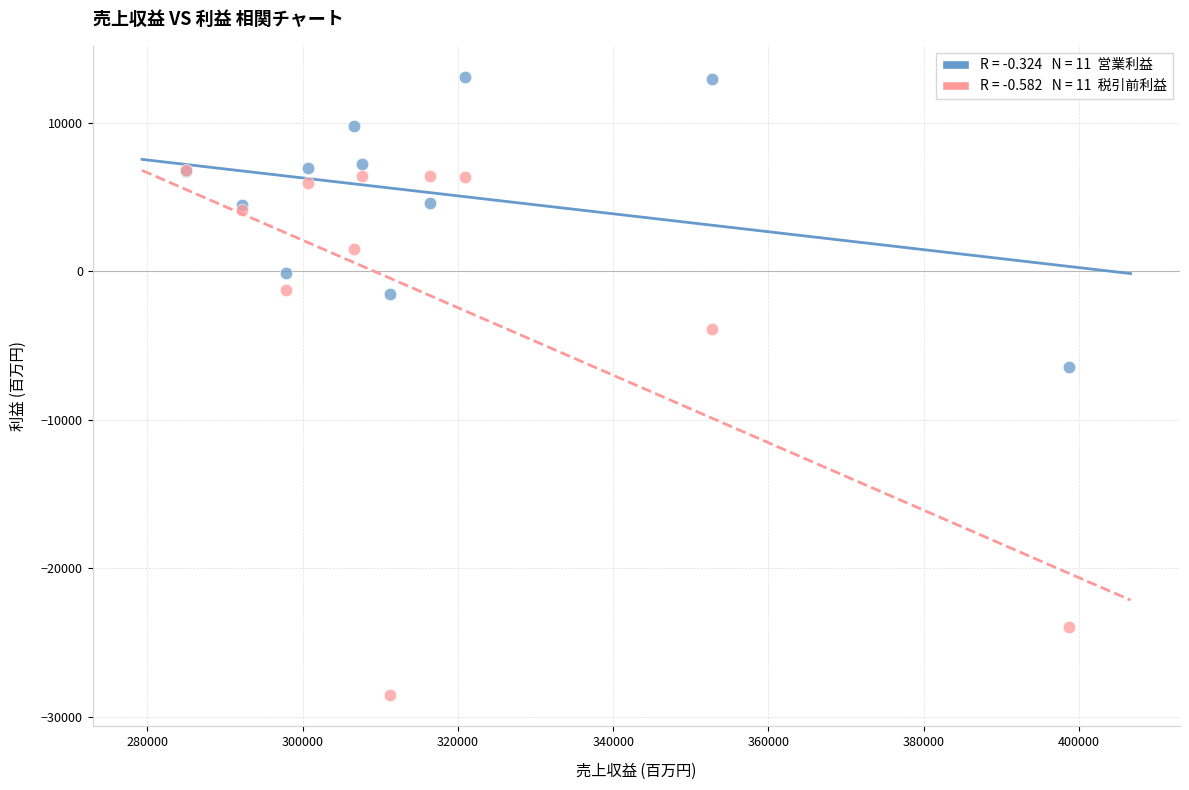

Across all series, what Y value is closest to -7727?

-6453